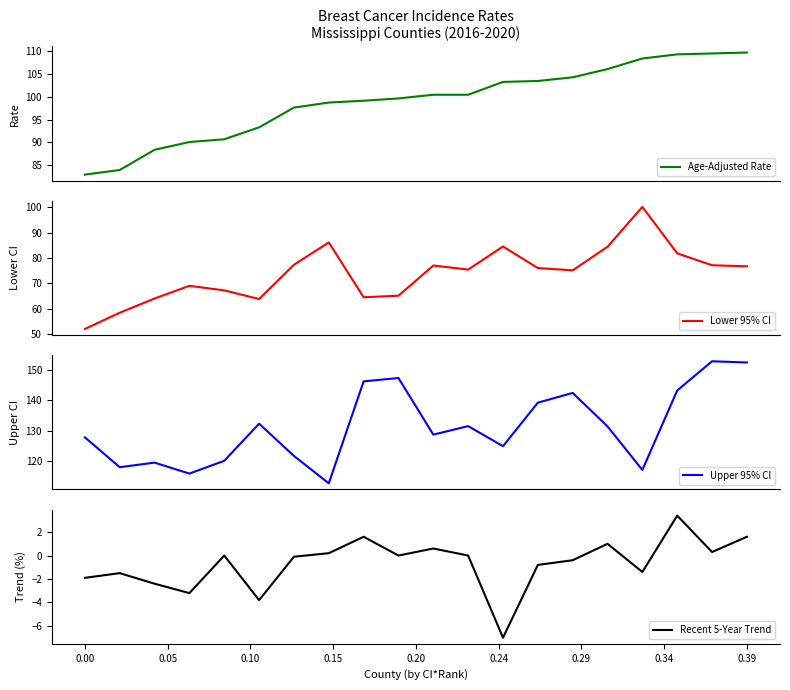

Rank the series by their maximum value, from highest to lowest.

Upper 95% CI, Age-Adjusted Rate, Lower 95% CI, Recent 5-Year Trend